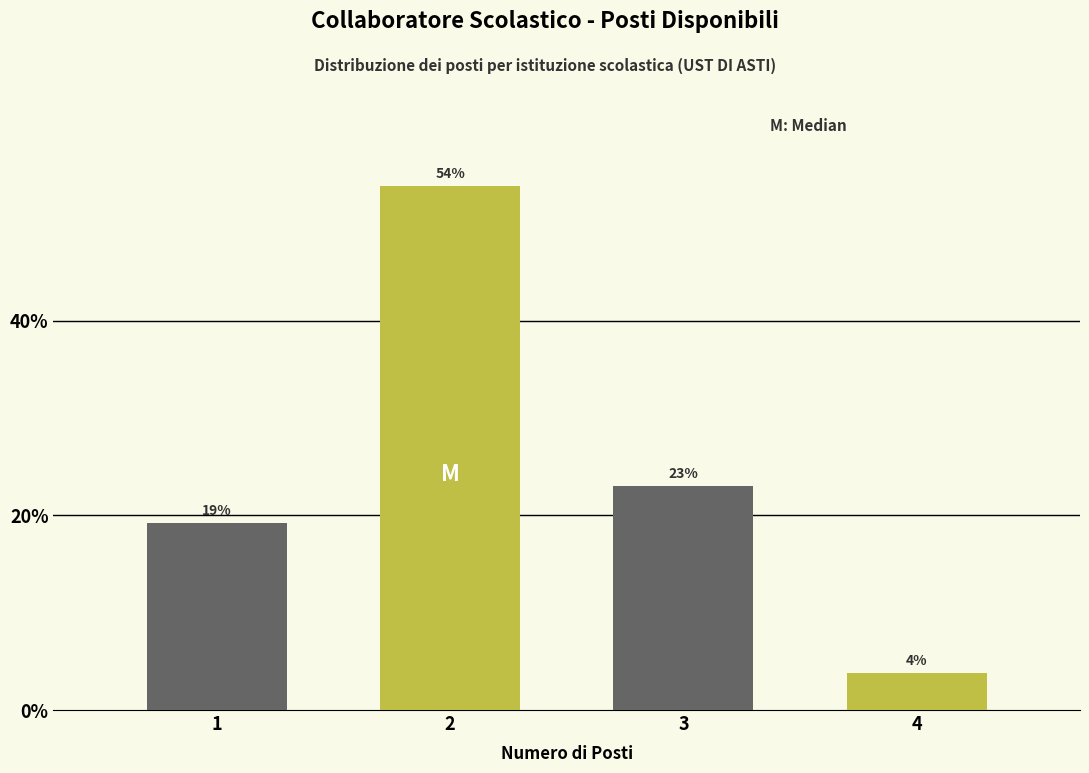

Approximately how many times larger is the value at 3 compared to 1?

1.2